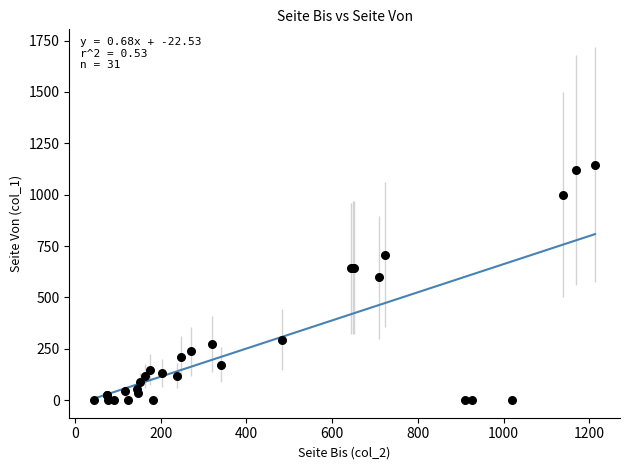

What Y value in the scatter plot is closest to 573?

599